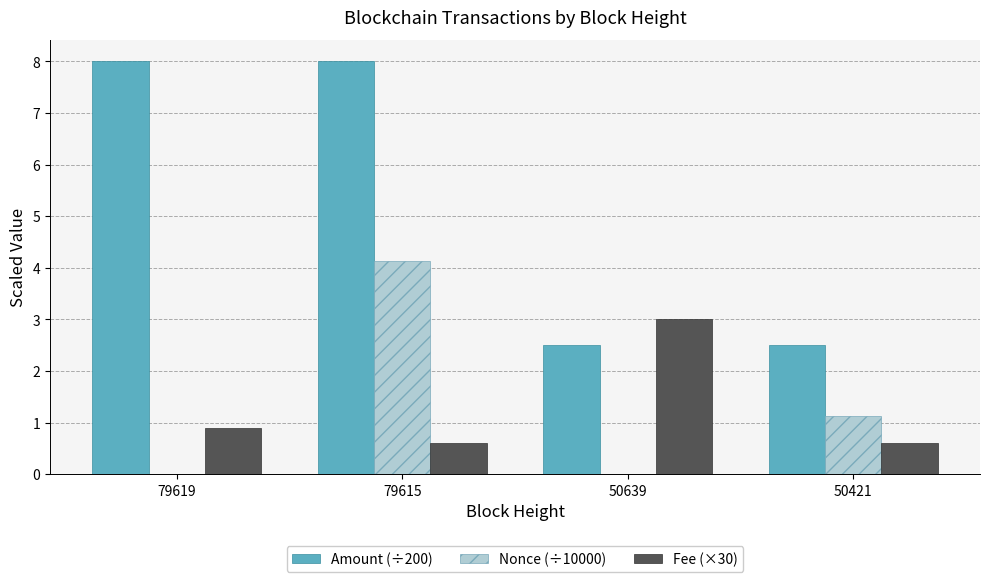

The value of Amount (÷200) at 79619 is 8.0. True or false?

True